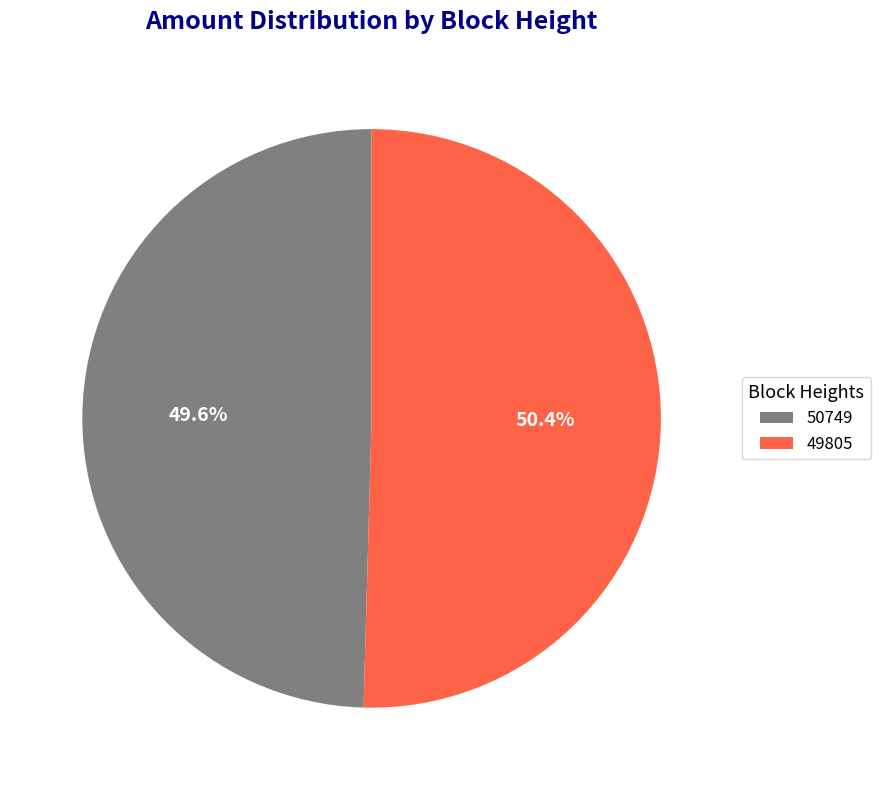

Which slice represents more than half of the pie?

49805